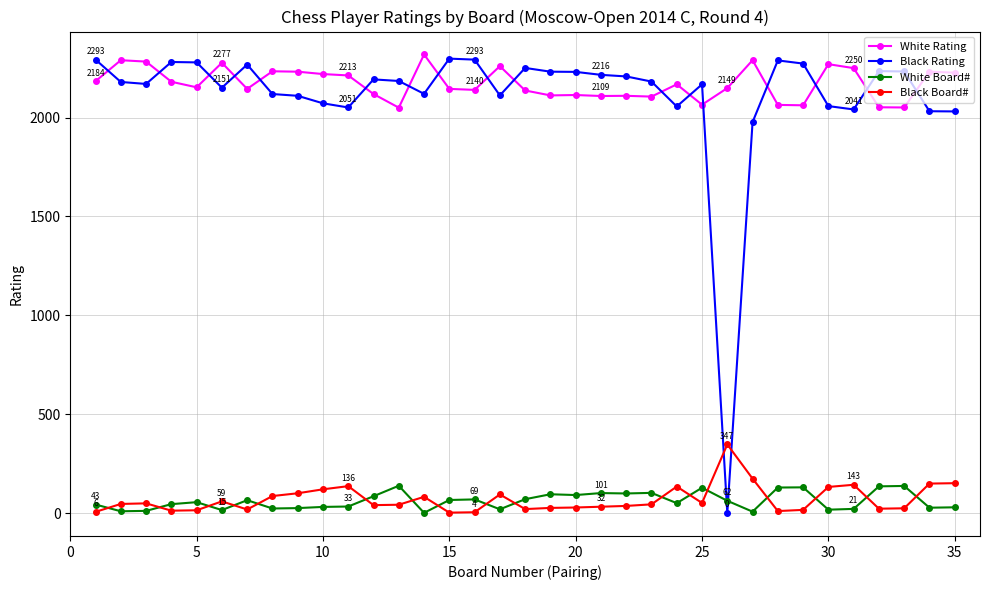

What is the minimum value for White Rating?

2050